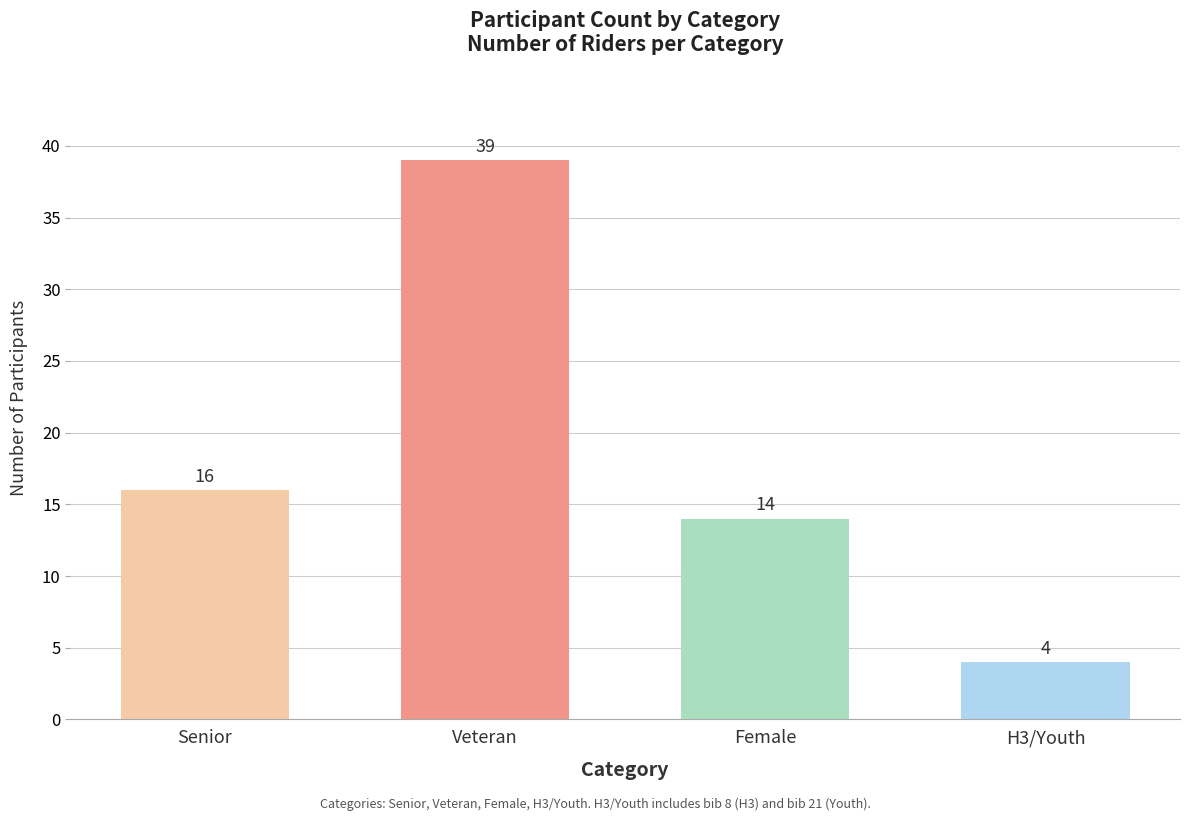

What is the sum of the values at Female and H3/Youth?

18